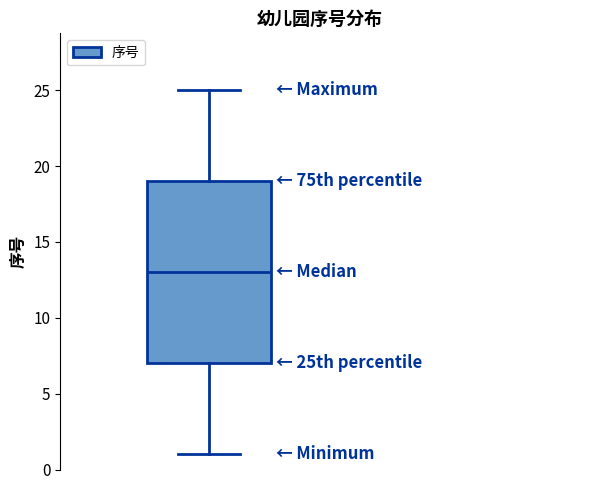

Transcribe this box plot: give where the median line is, the range the box spans, and where the two whiskers end, as read against the y-axis. The values are not printed on the chart, so give them approximately, as read against the axis.

median 13, box 7 to 19, whiskers 1 to 25